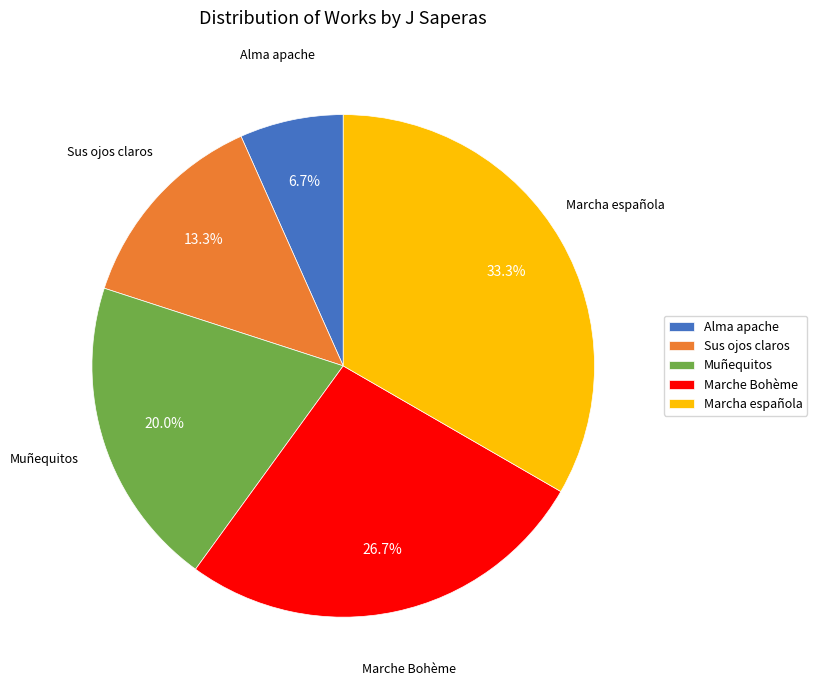

Rank the categories by value from highest to lowest.

Marcha española, Marche Bohème, Muñequitos, Sus ojos claros, Alma apache